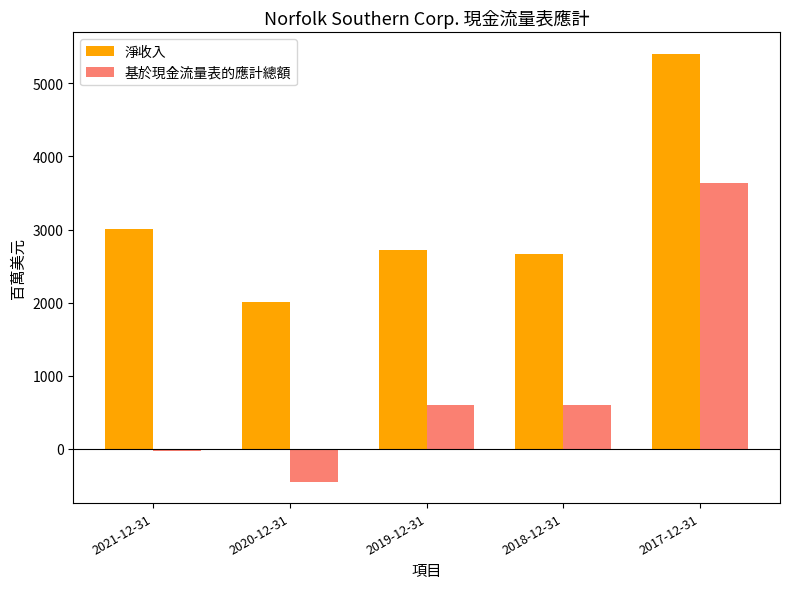

What is the sum of all 基於現金流量表的應計總額 values?

4347